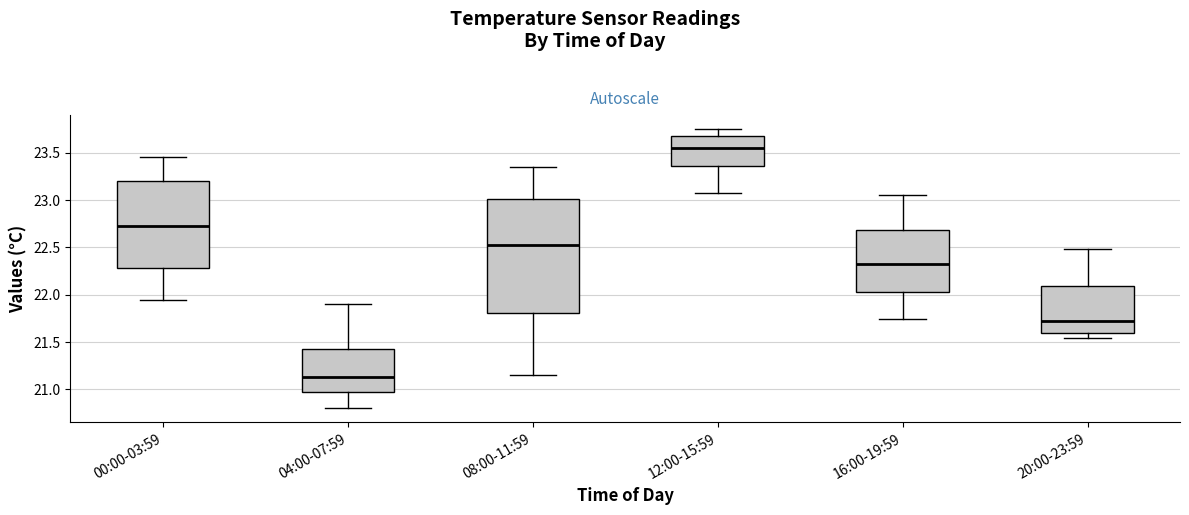

Which box's median line is the lowest?

04:00-07:59